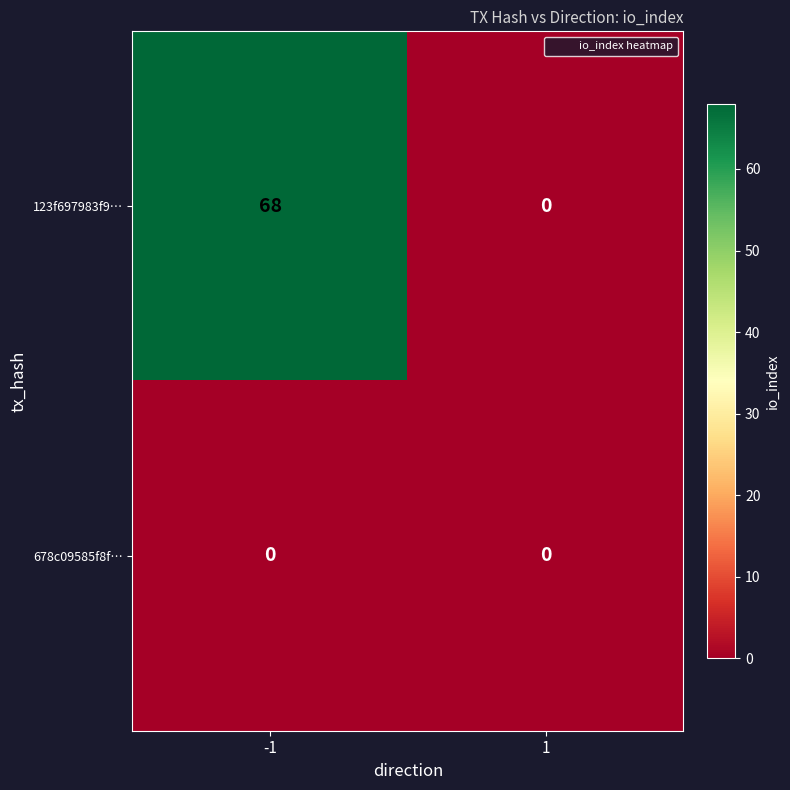

True or false: 123f697983f9… has a value of 68 at -1.

True